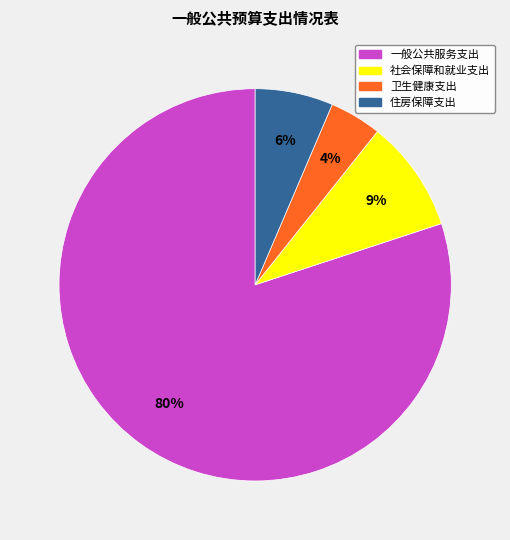

What percentage is the 卫生健康支出 slice, to the nearest percent?

4%